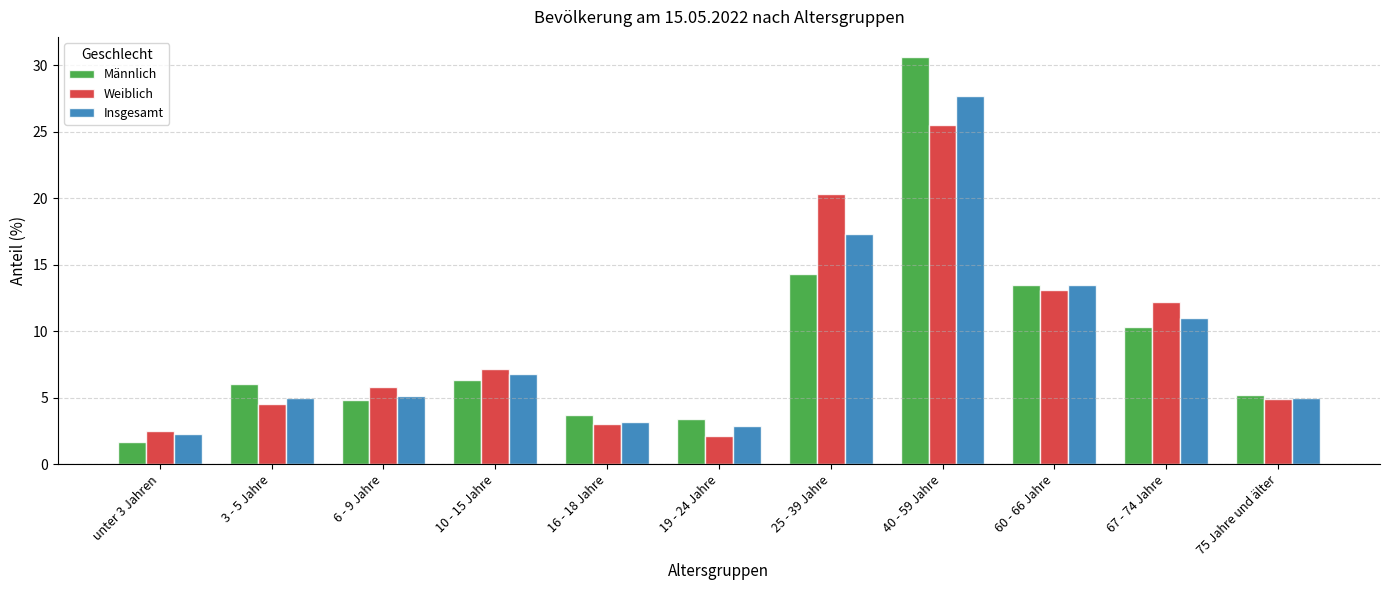

Read the Insgesamt value at 6 - 9 Jahre.

5.1